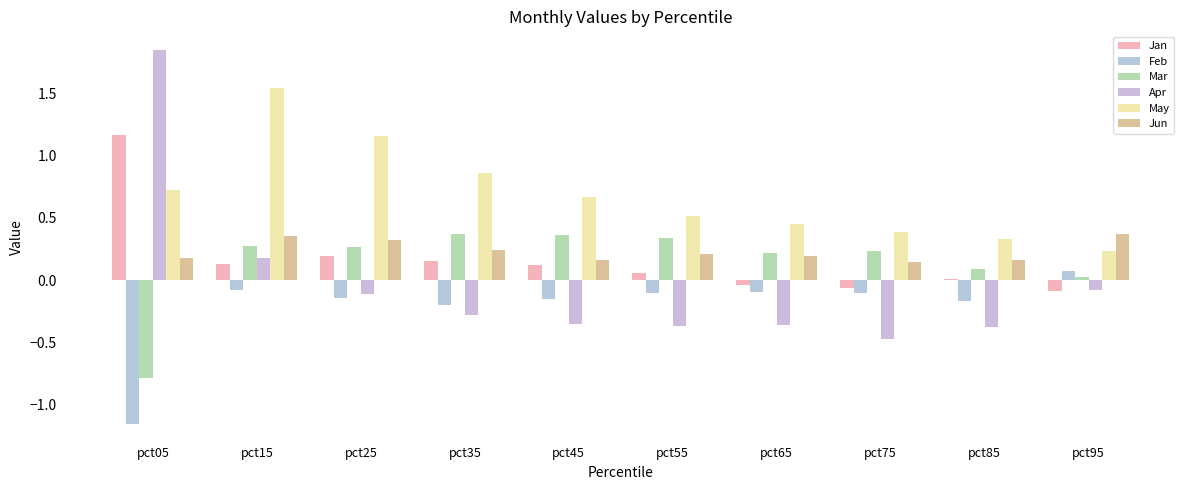

Is the value of Mar at pct65 greater than the value of Jun at pct95?

No